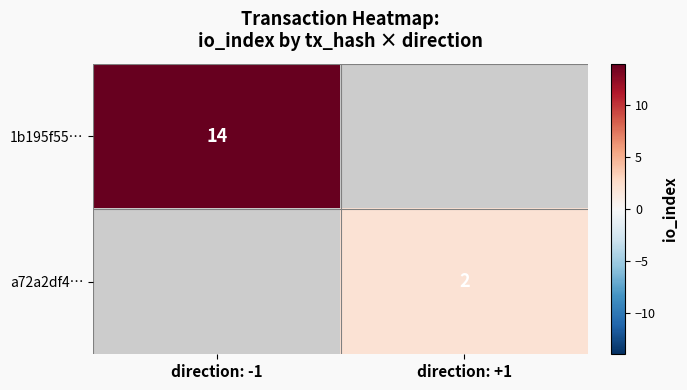

Is it true that a72a2df4… equals 0 at direction: +1?

False